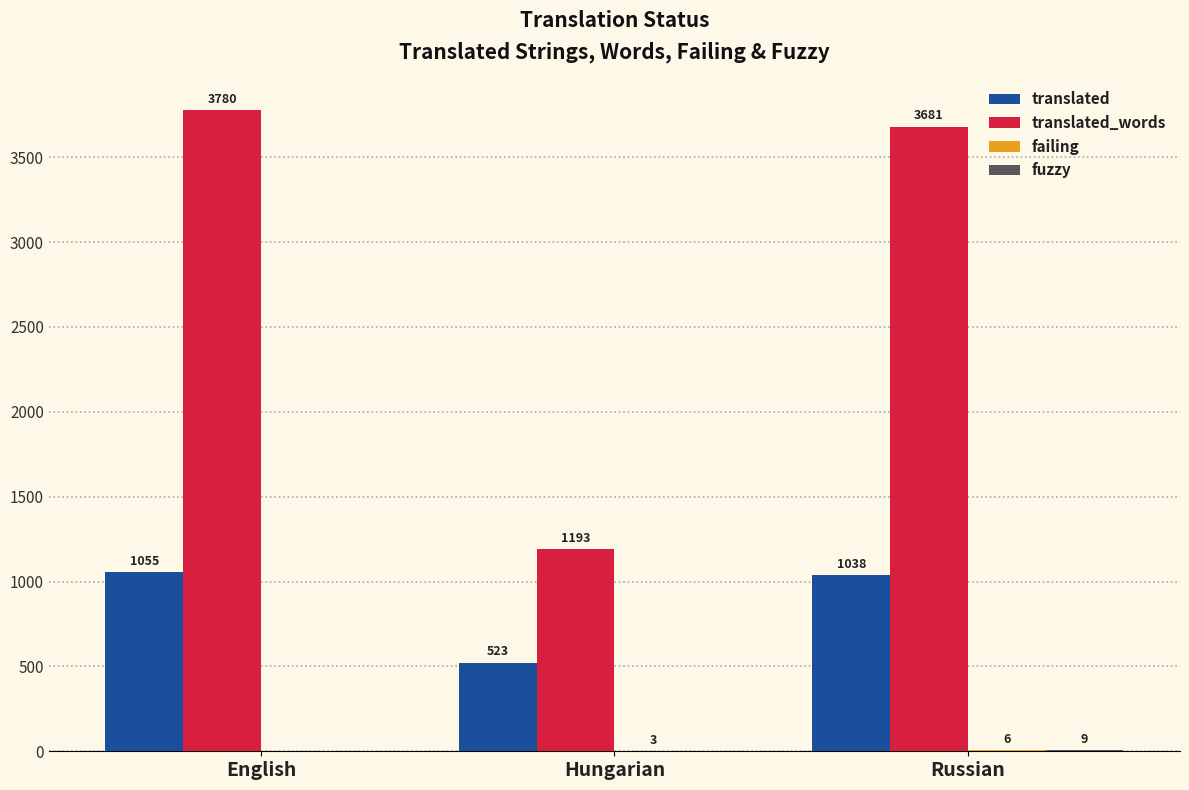

Which category has the highest value across all series?

English